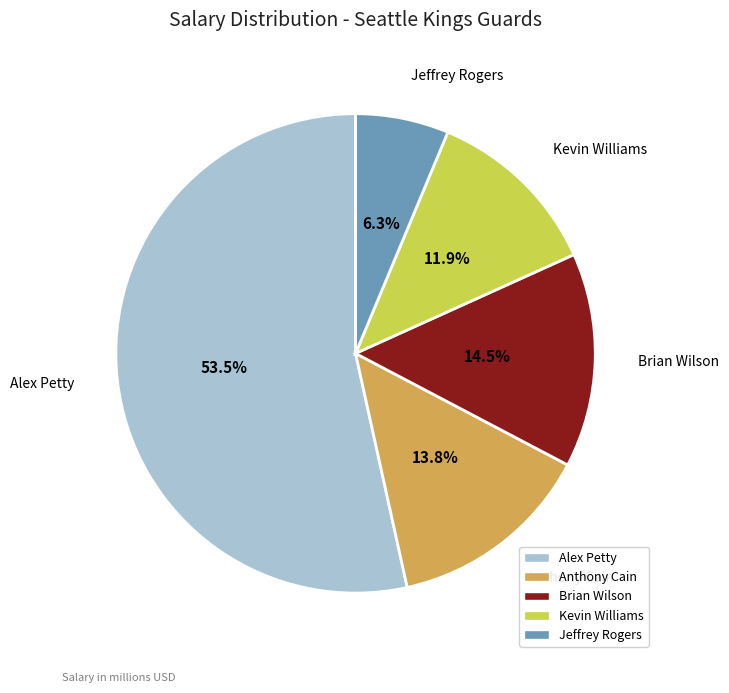

Between Kevin Williams and Anthony Cain, which is larger?

Anthony Cain